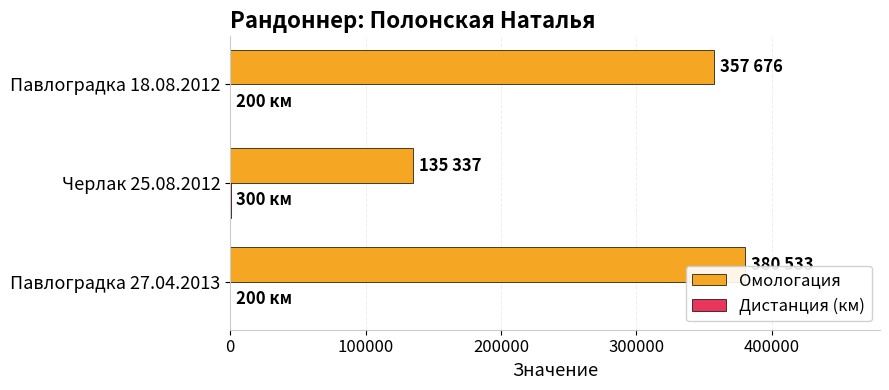

The value of Омологация at Павлоградка 27.04.2013 is 380533. True or false?

True